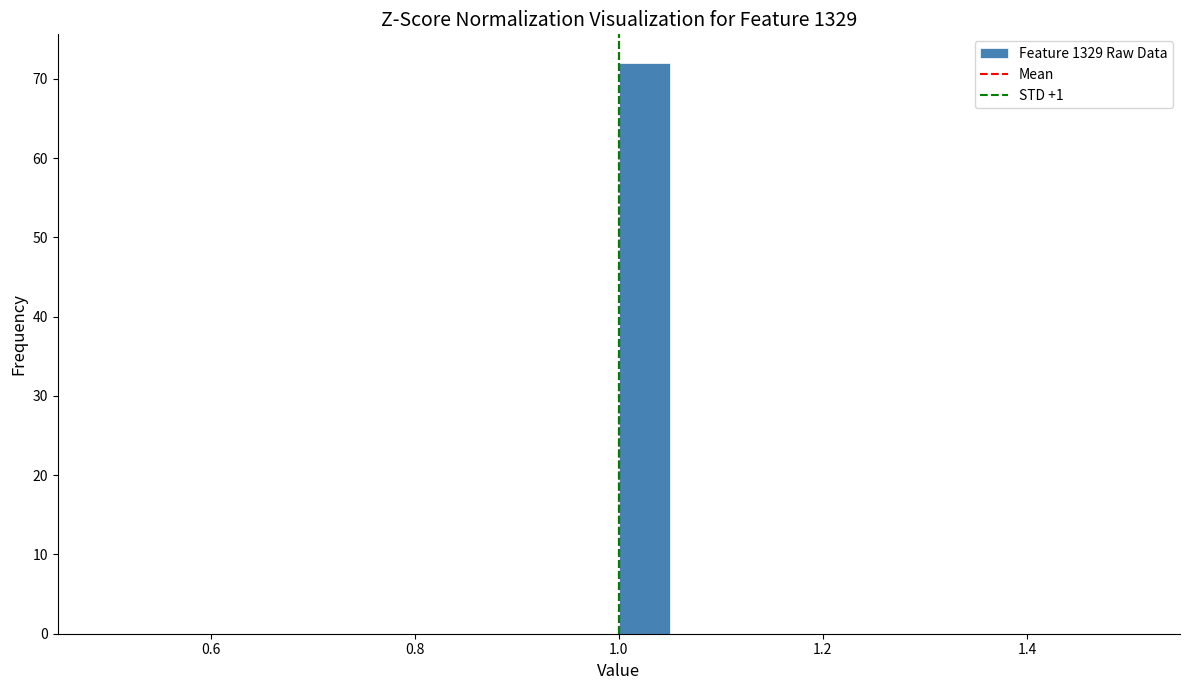

Read against the x-axis, roughly where is the centre of the tallest bar?

1.02